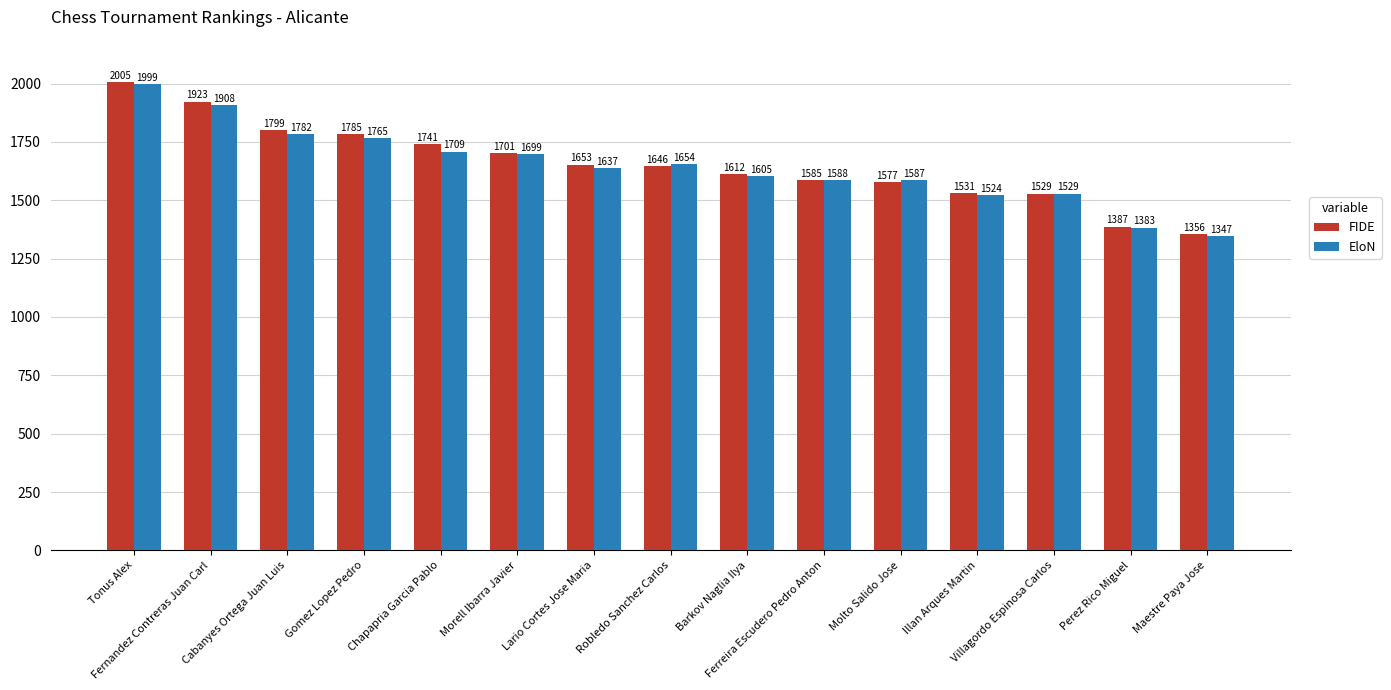

The value of EloN at Chapapria Garcia Pablo is 2701. True or false?

False